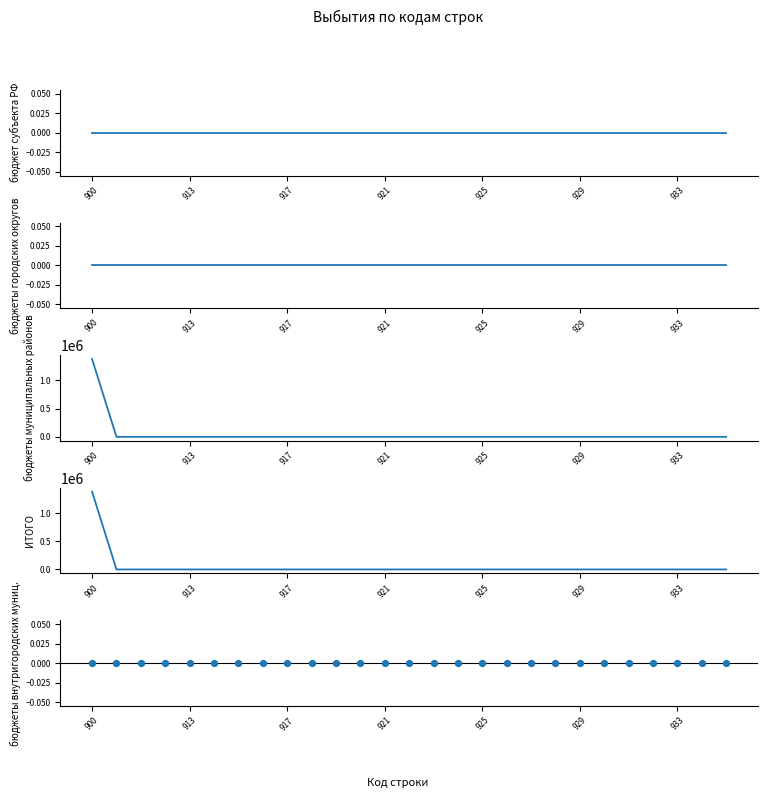

Which series contains the highest Y value?

бюджеты муниципальных районов